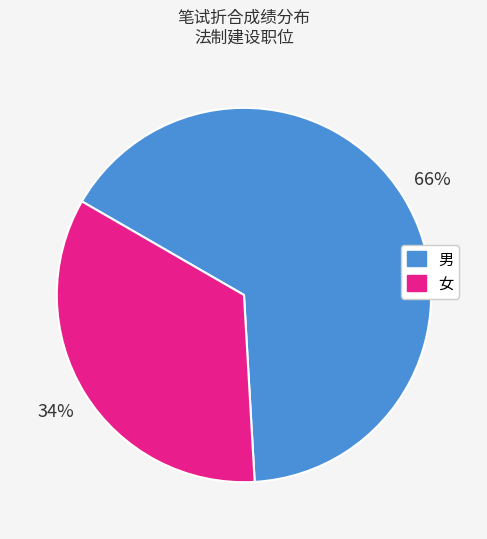

Count the number of slices in the pie.

2